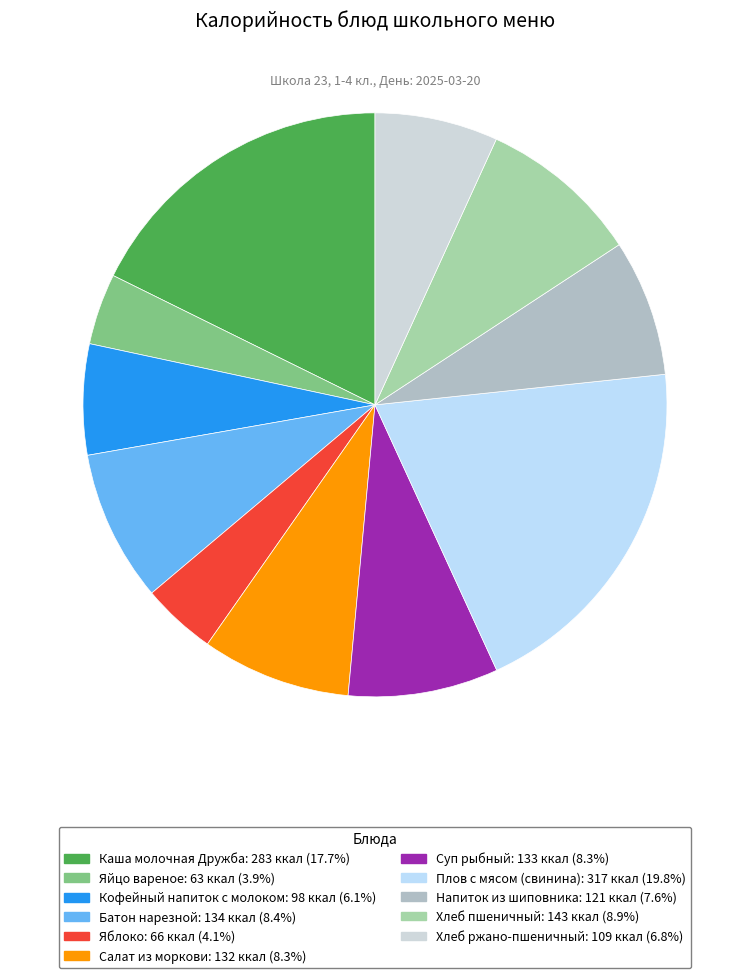

To the nearest percent, what is the difference between the largest and smallest slice percentages?

16%